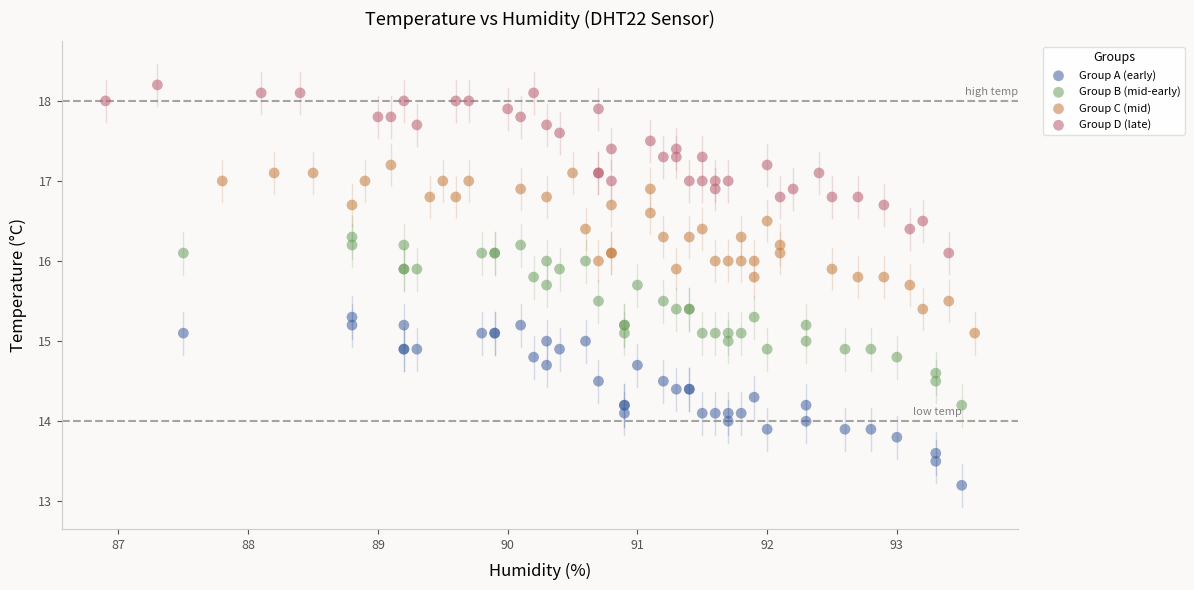

Which series reaches the minimum Y coordinate?

Group A (early)